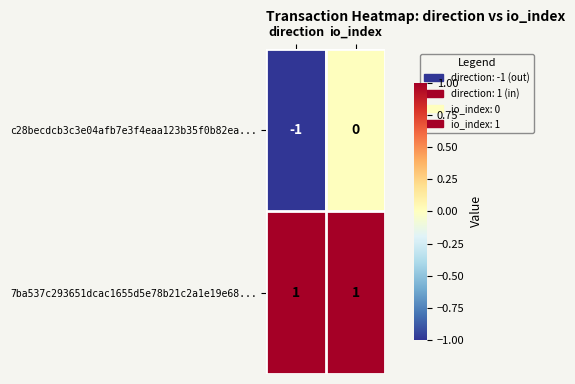

Which series has the widest spread of values?

c28becdcb3c3e04afb7e3f4eaa123b35f0b82ea...